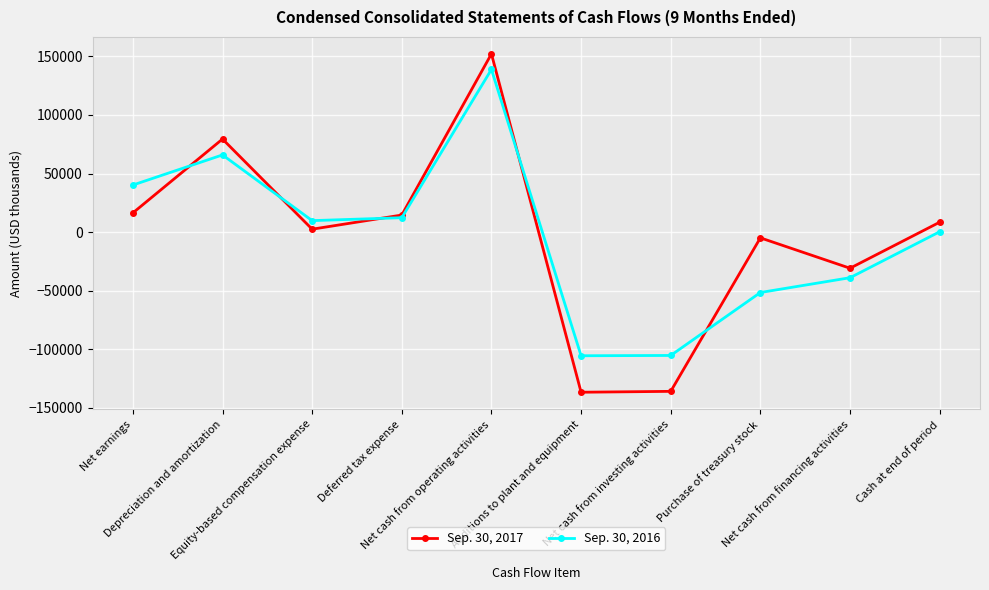

What is the difference between the Sep. 30, 2016 values at Net earnings and Deferred tax expense?

27882